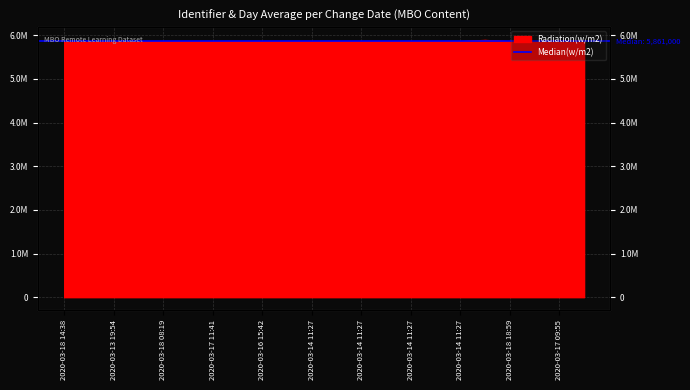

What is the average value?

5861856